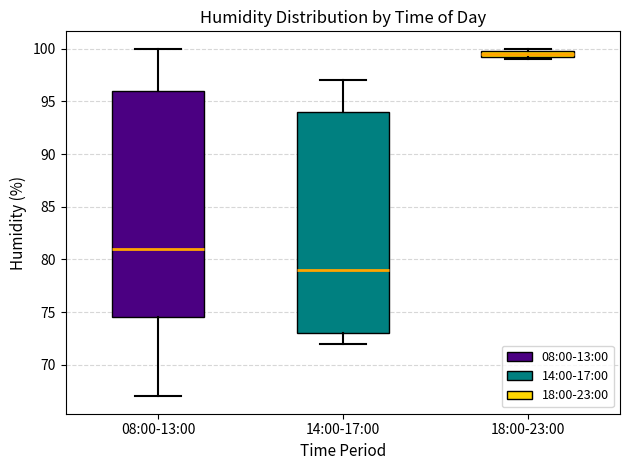

Which box is the tallest, from its lower edge to its upper edge?

08:00-13:00